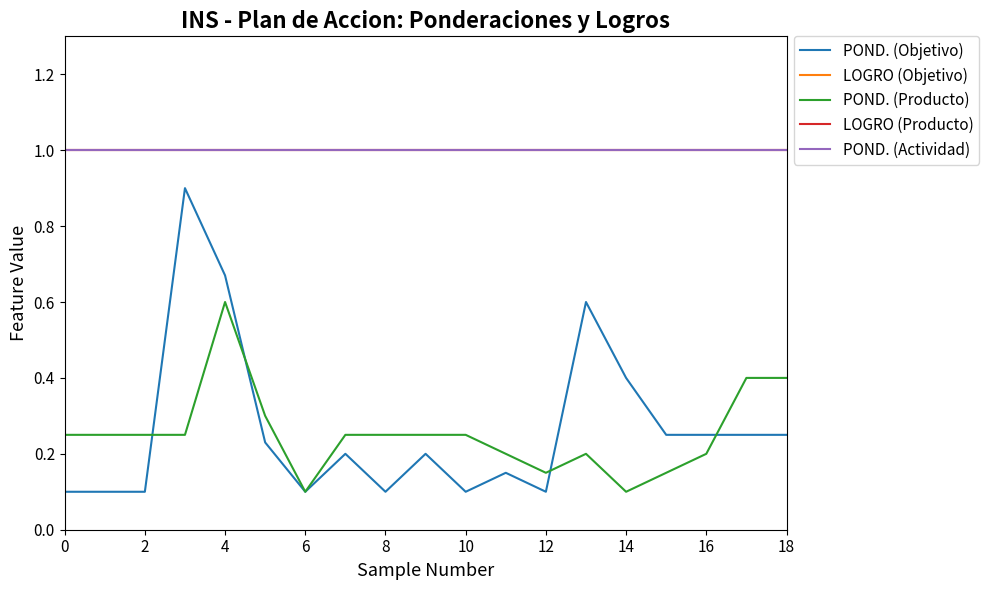

Does the chart have visible grid lines?

No